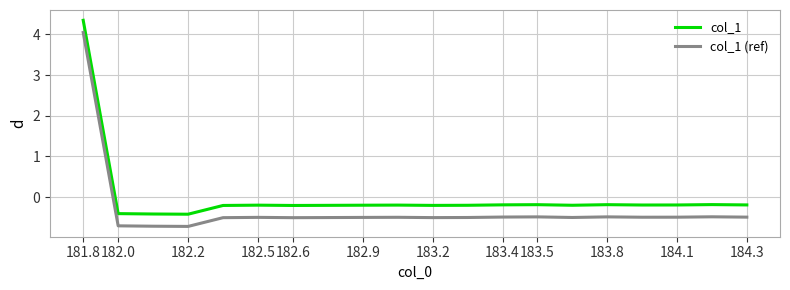

List the series in order of their overall mean, highest first.

col_1, col_1 (ref)